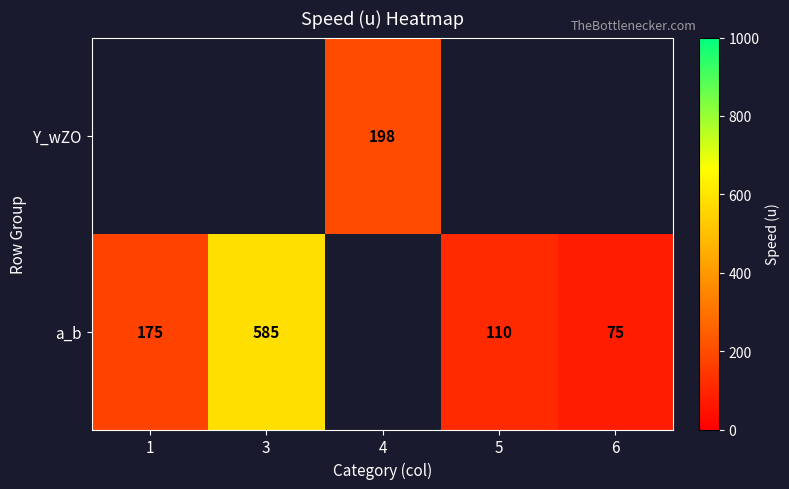

The value of a_b at 5 is 110. True or false?

True